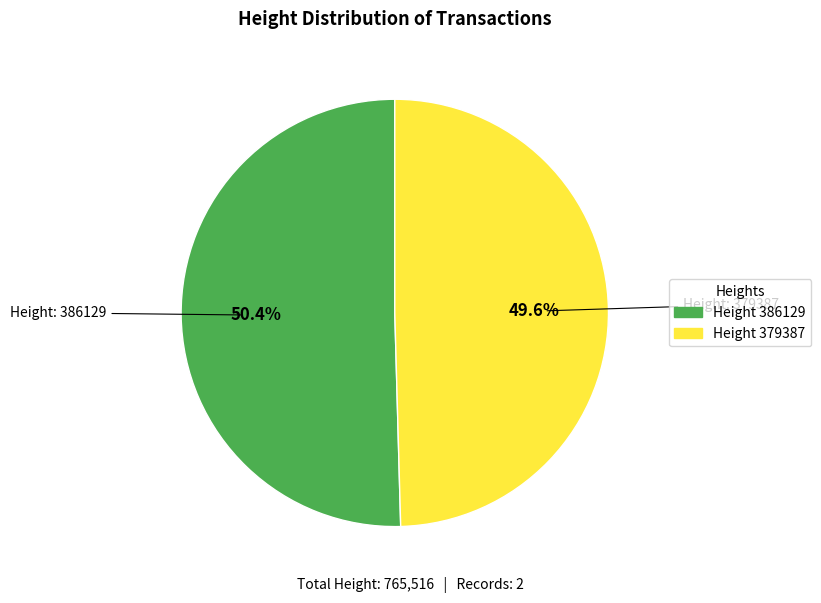

Does any single category account for the majority?

Yes